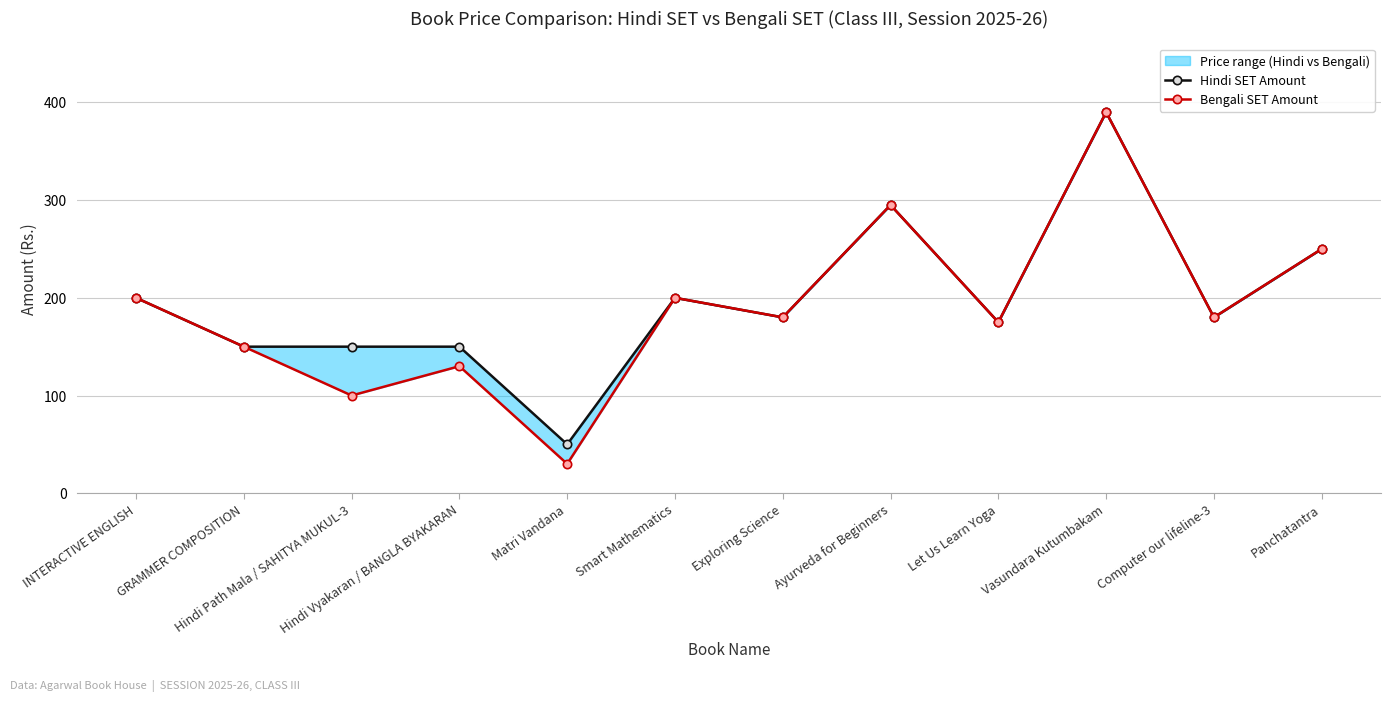

Rank the categories by Bengali SET Amount value from highest to lowest.

Vasundara Kutumbakam, Ayurveda for Beginners, Panchatantra, INTERACTIVE ENGLISH, Smart Mathematics, Exploring Science, Computer our lifeline-3, Let Us Learn Yoga, GRAMMER COMPOSITION, Hindi Vyakaran / BANGLA BYAKARAN, Hindi Path Mala / SAHITYA MUKUL-3, Matri Vandana